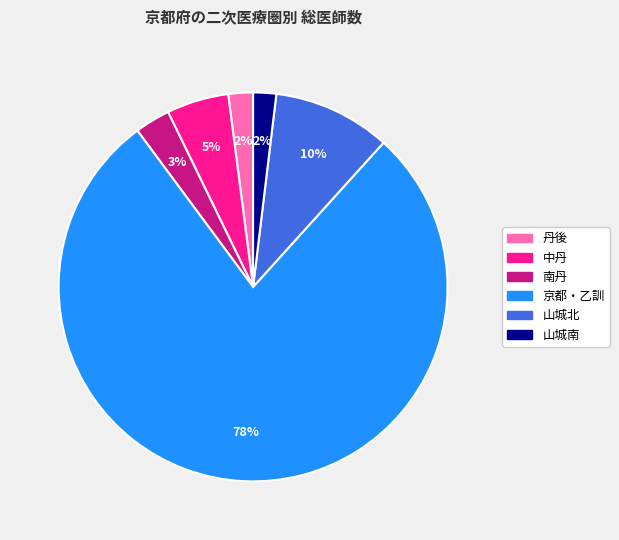

To the nearest percent, what is the difference between the 丹後 and 山城北 slice percentages?

8%